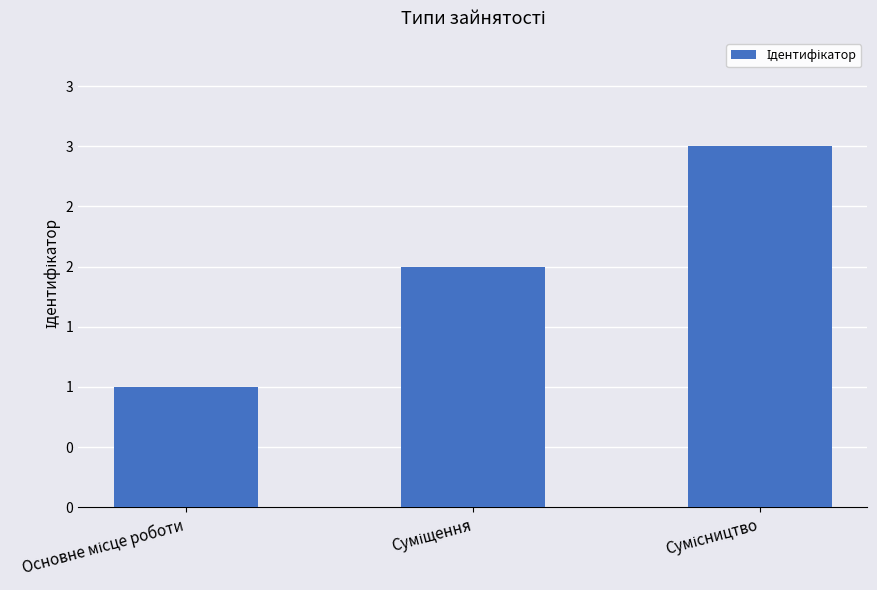

What is the change in value from Суміщення to Сумісництво?

+1